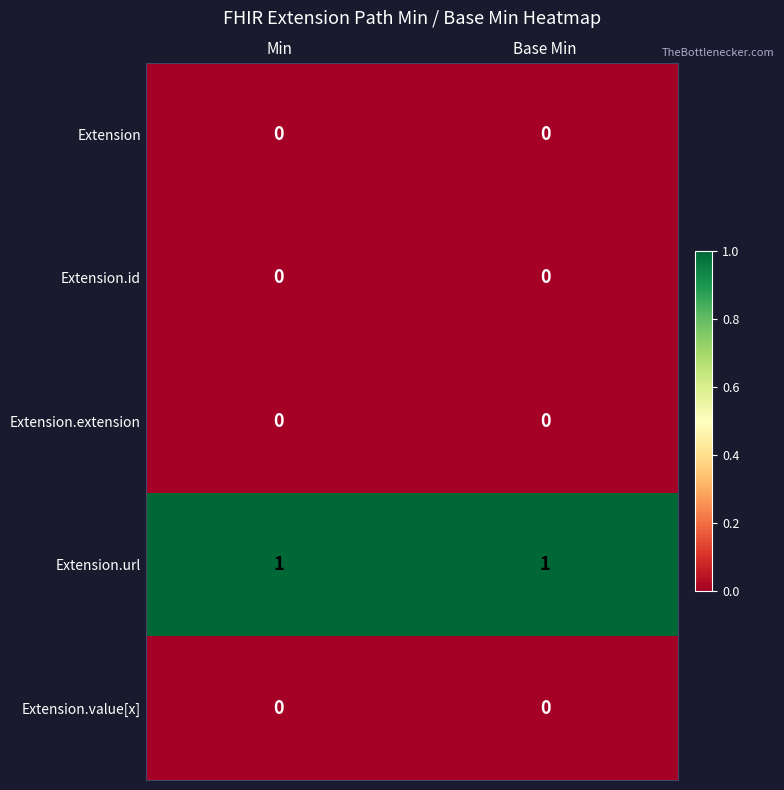

Which series has the largest total across all categories?

Extension.url